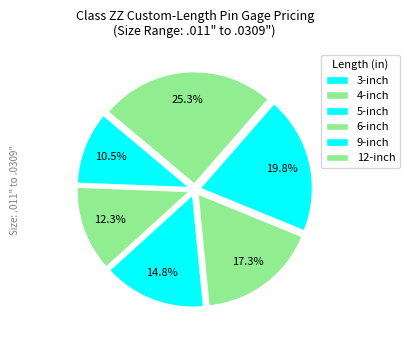

Do 4-inch and 9-inch together represent more than half of the pie?

No